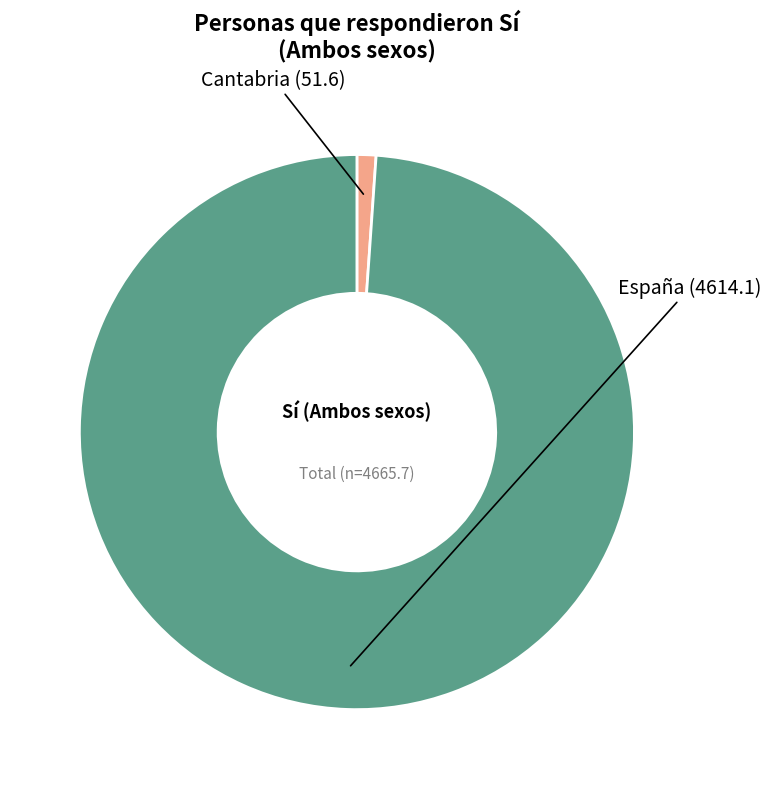

Does any single category account for the majority?

Yes